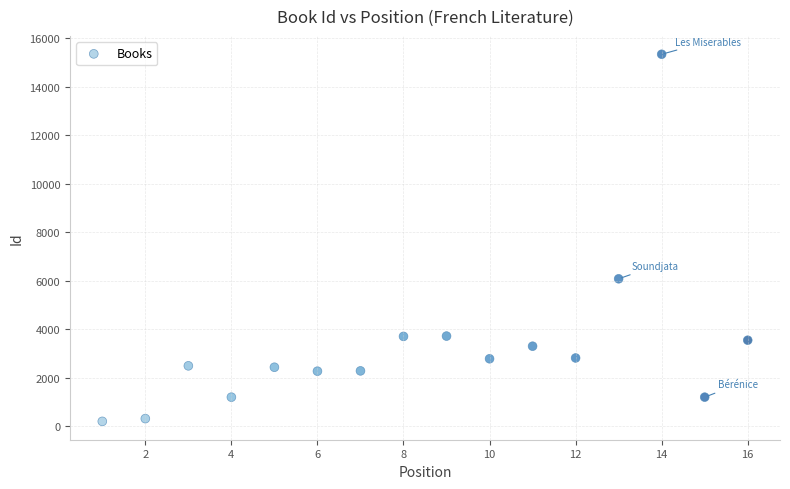

What is the range of Y values (max minus min)?

15126